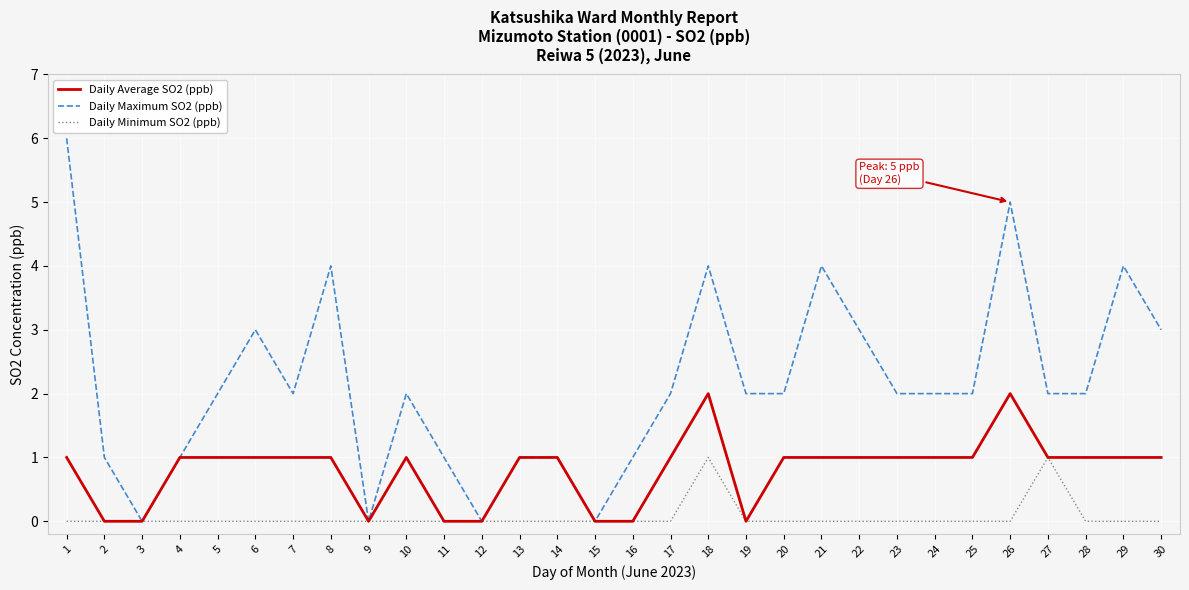

The Daily Minimum SO2 (ppb) series shows -1 at 17. True or false?

False